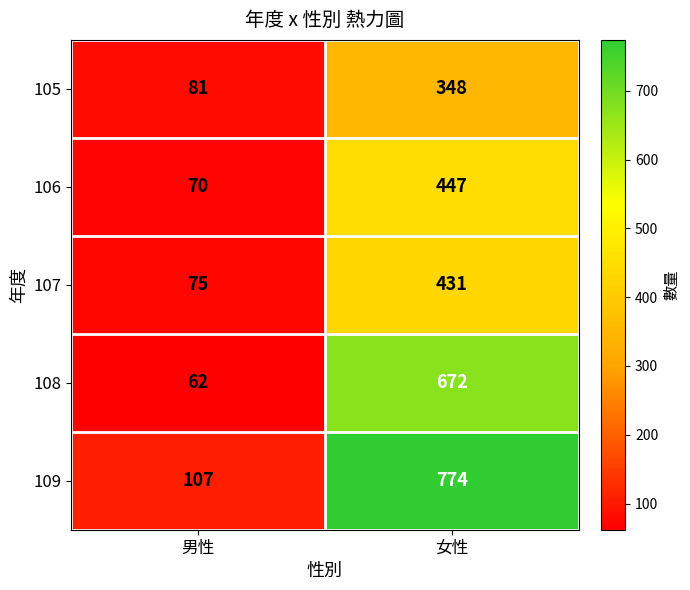

What is the smallest value displayed?

62